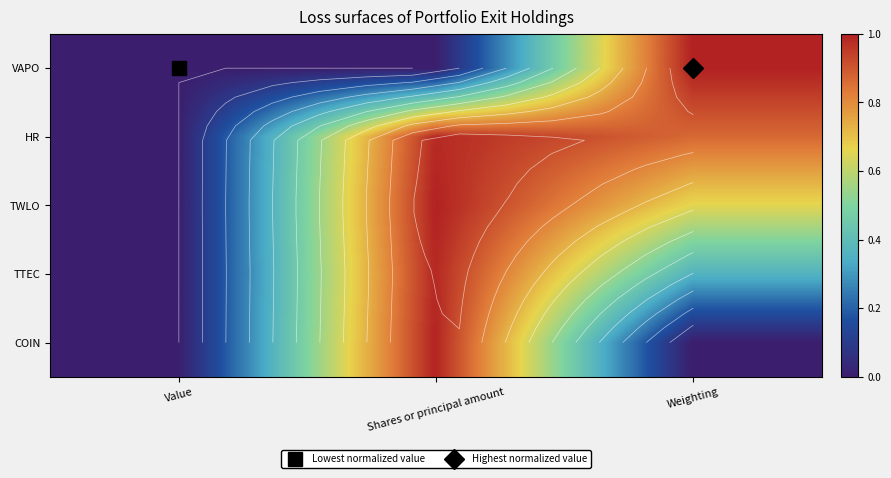

At how many categories does at least one series exceed 0?

2